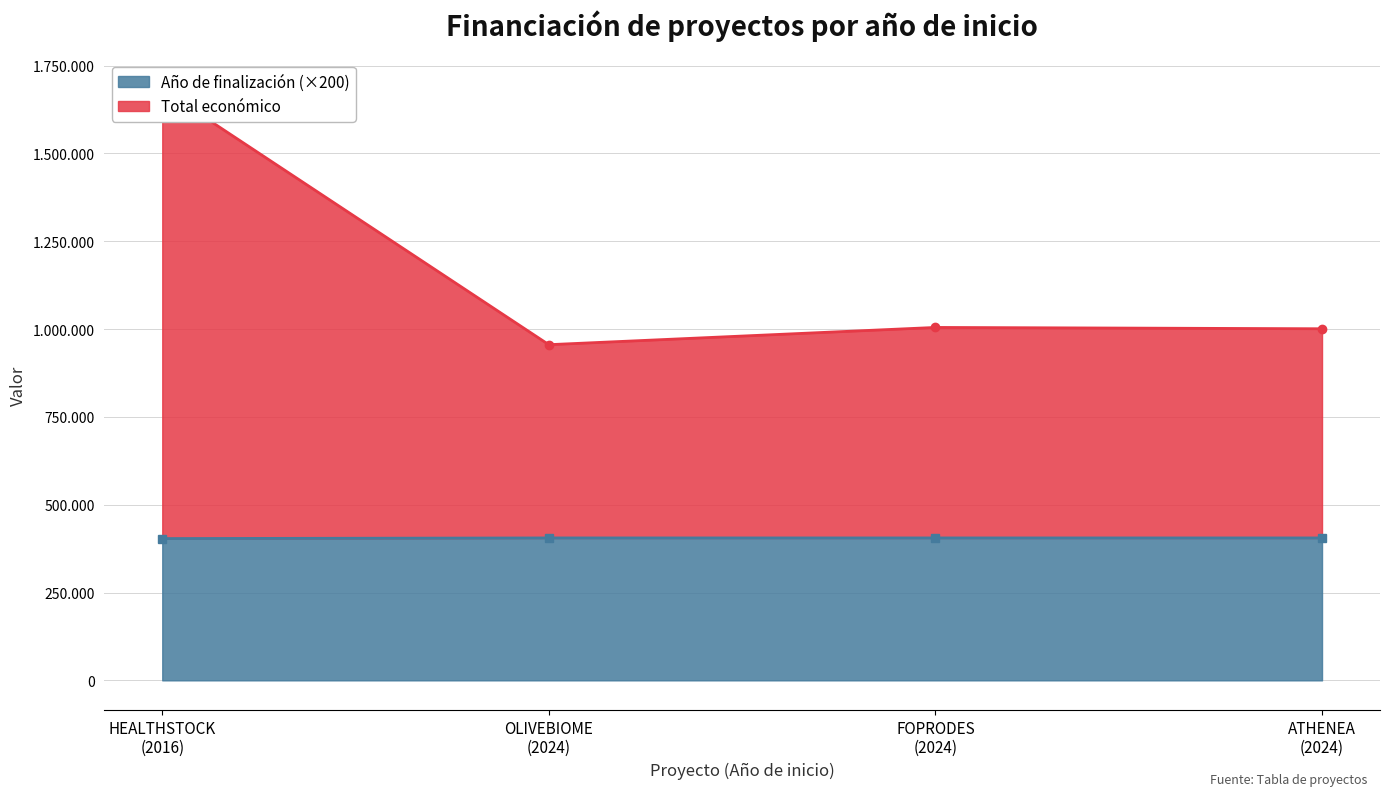

List the labels in order of Año de finalización value, smallest first.

HEALTHSTOCK (2016), OLIVEBIOME (2024), FOPRODES (2024), ATHENEA (2024)